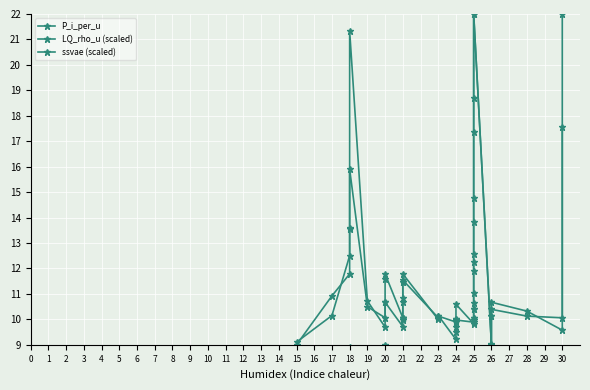

How many lines are shown in the chart?

3